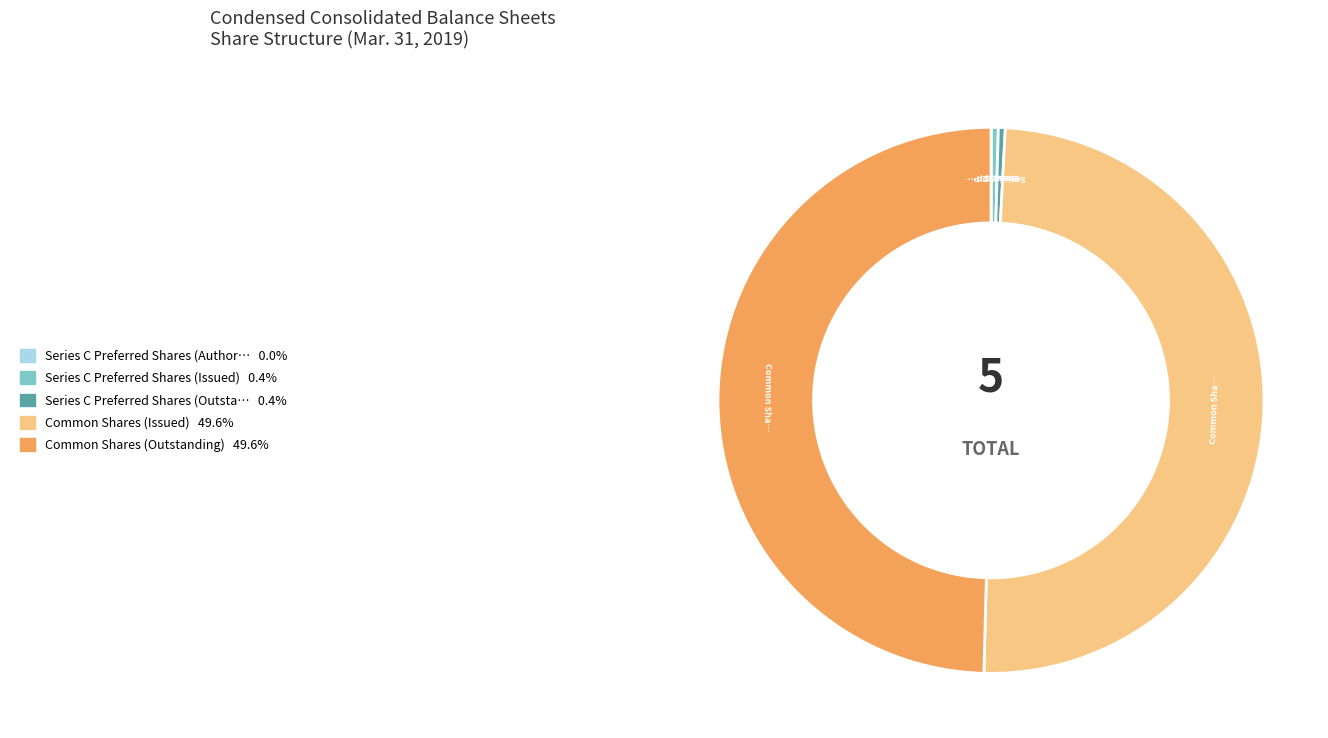

How many slices are in this pie chart?

5